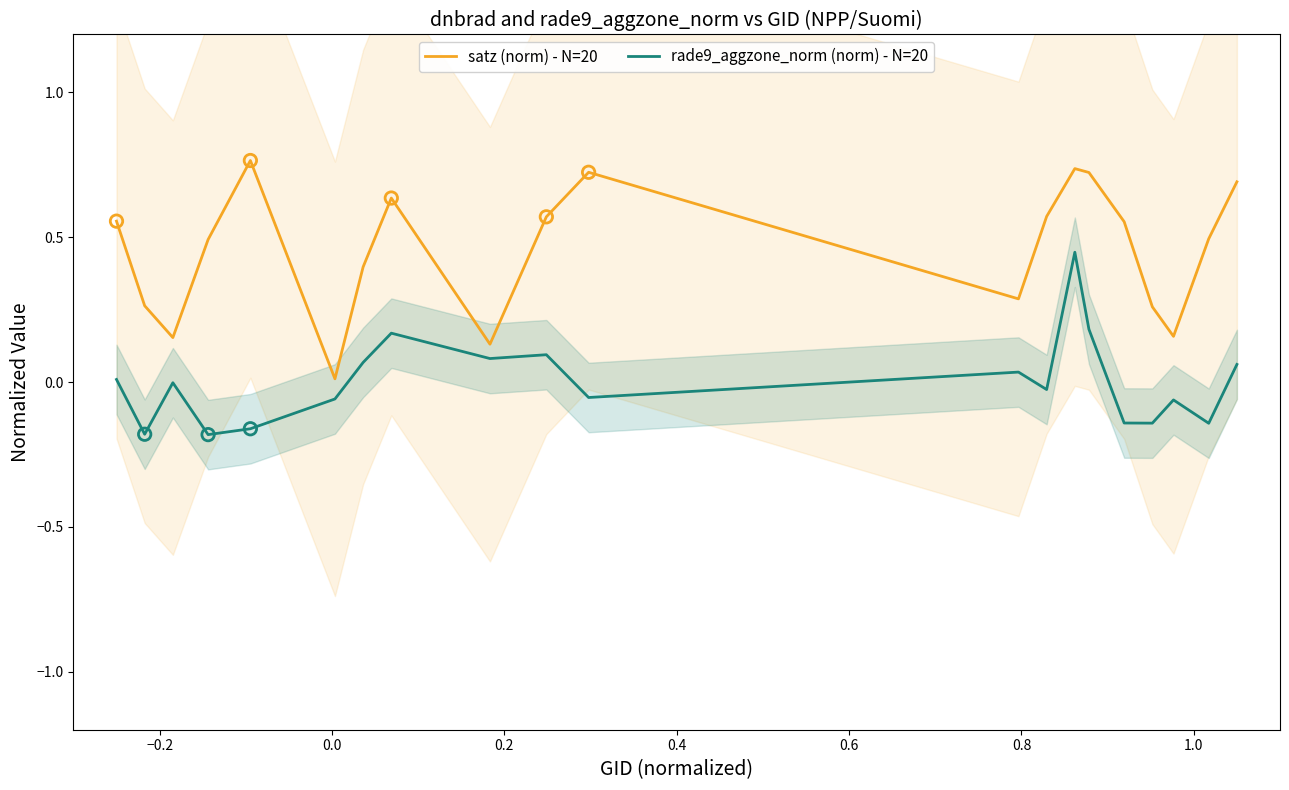

True or false: rade9_aggzone_norm (norm) - N=20 and satz (norm) - N=20 intersect in this chart.

False